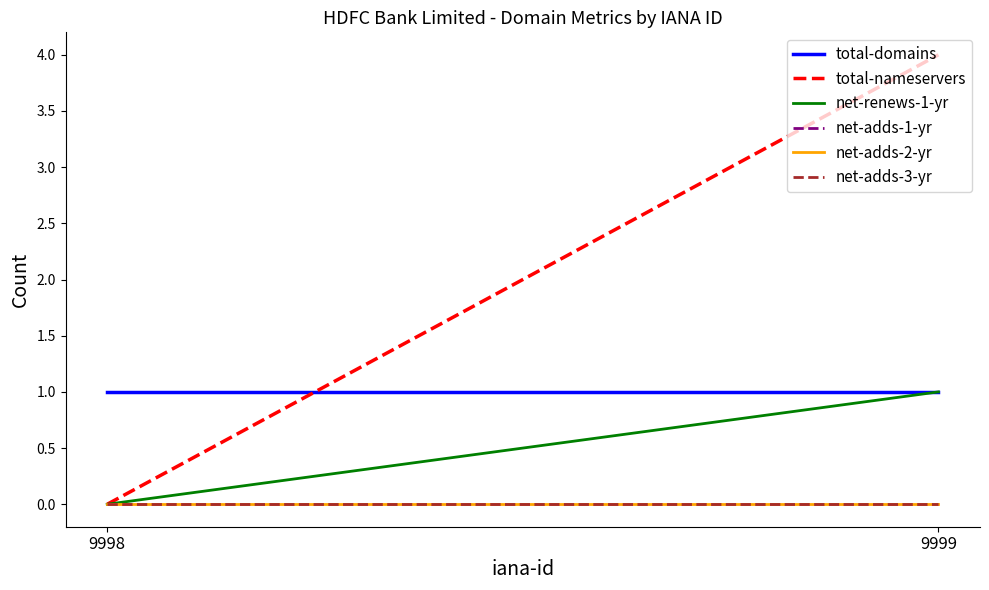

At which label does net-adds-1-yr reach its minimum?

9998